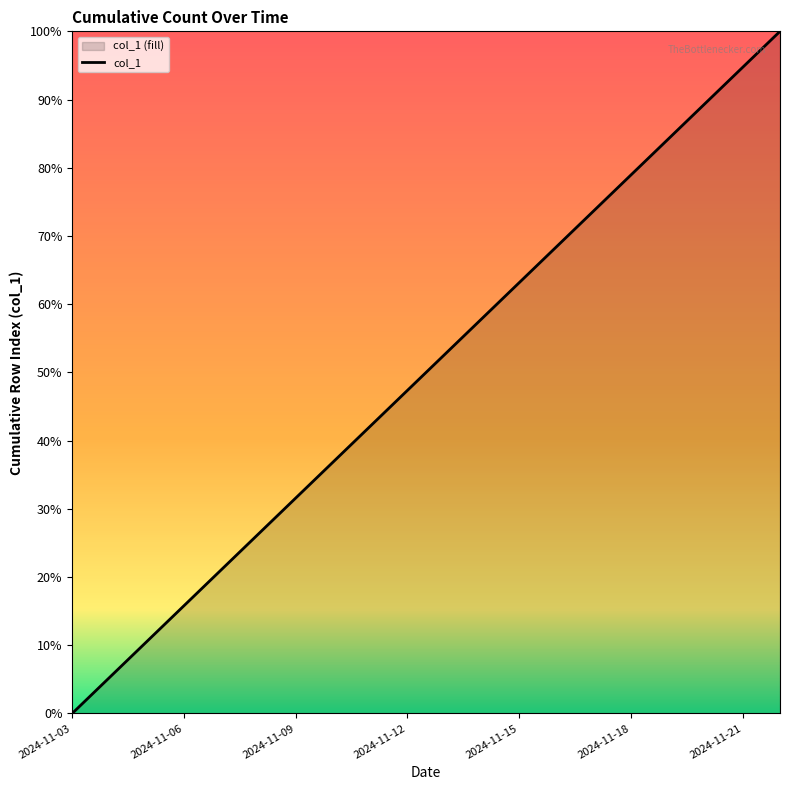

Reading left to right, what are all the values shown in this chart?

2024-11-03=0.0	2024-11-04=5.3	2024-11-05=10.5	2024-11-06=15.8	2024-11-07=21.1	2024-11-08=26.3	2024-11-09=31.6	2024-11-10=36.8	2024-11-11=42.1	2024-11-12=47.4	2024-11-13=52.6	2024-11-14=57.9	2024-11-15=63.2	2024-11-16=68.4	2024-11-17=73.7	2024-11-18=78.9	2024-11-19=84.2	2024-11-20=89.5	2024-11-21=94.7	2024-11-22=100.0